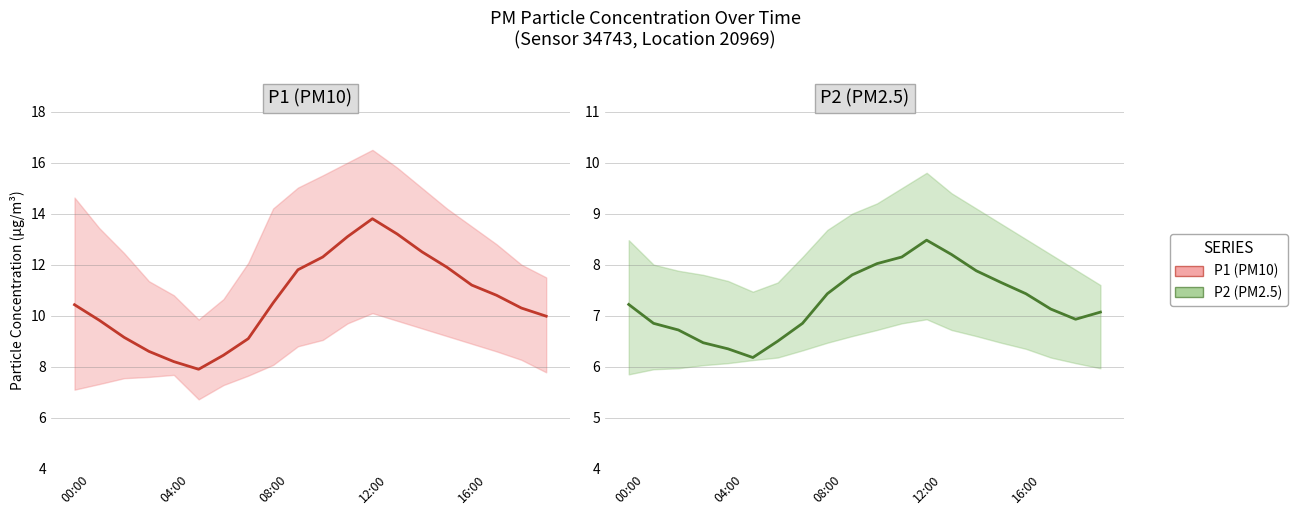

What is the greatest value displayed?

13.8